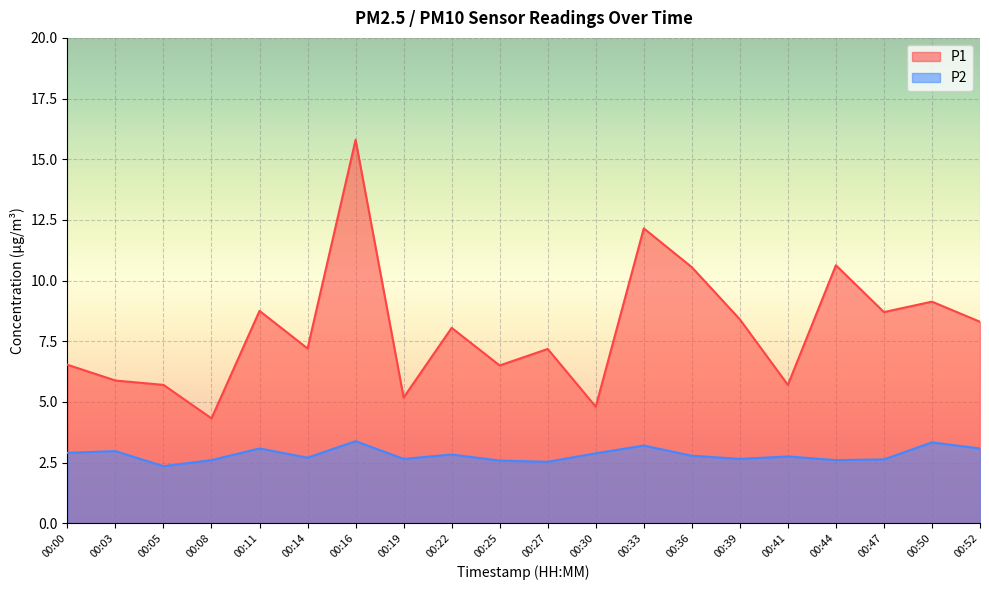

At 00:00, list the series in order from largest to smallest.

P1, P2